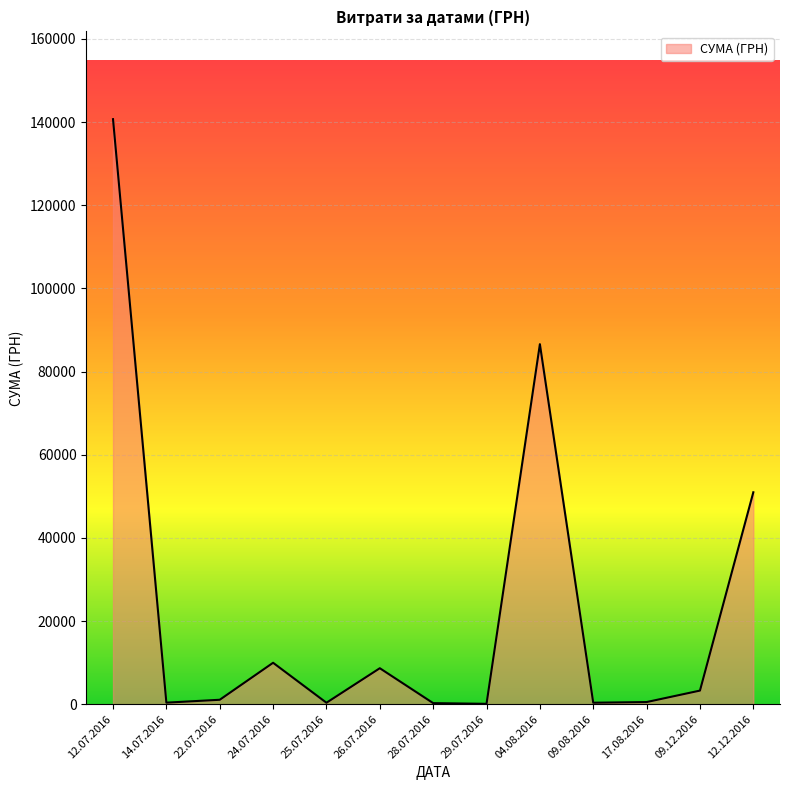

What is the difference between the values at 09.12.2016 and 24.07.2016?

6692.0